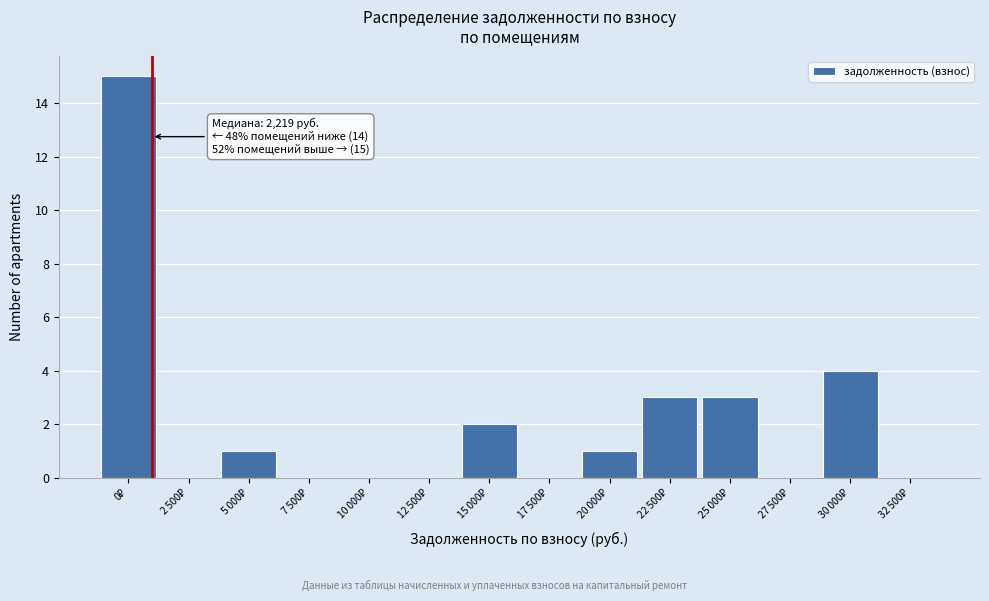

What is the maximum value shown in the chart?

15